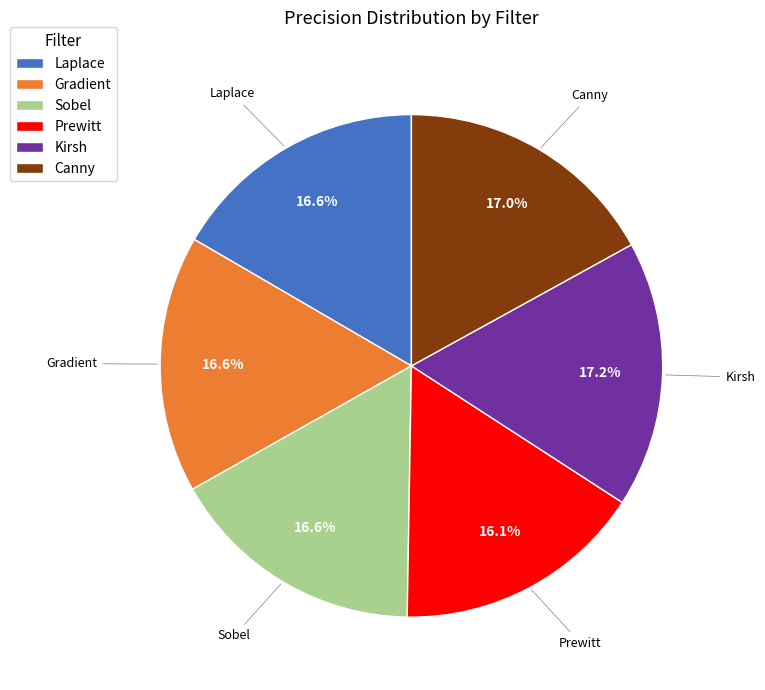

The Canny slice represents 10% of the pie. True or false?

False